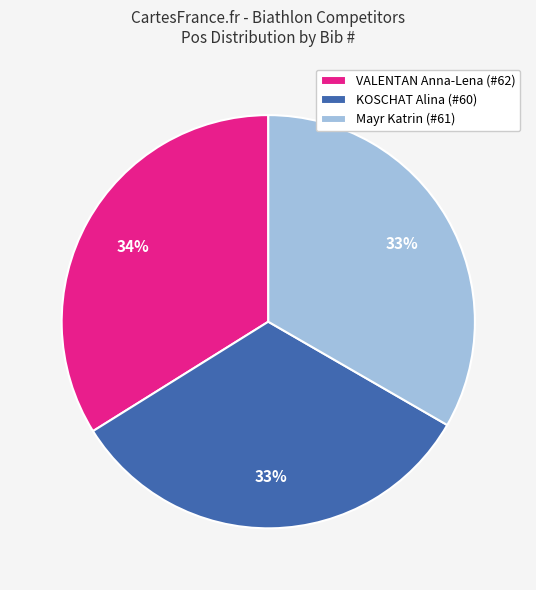

Combined, do KOSCHAT Alina (#60) and VALENTAN Anna-Lena (#62) account for over 50%?

Yes